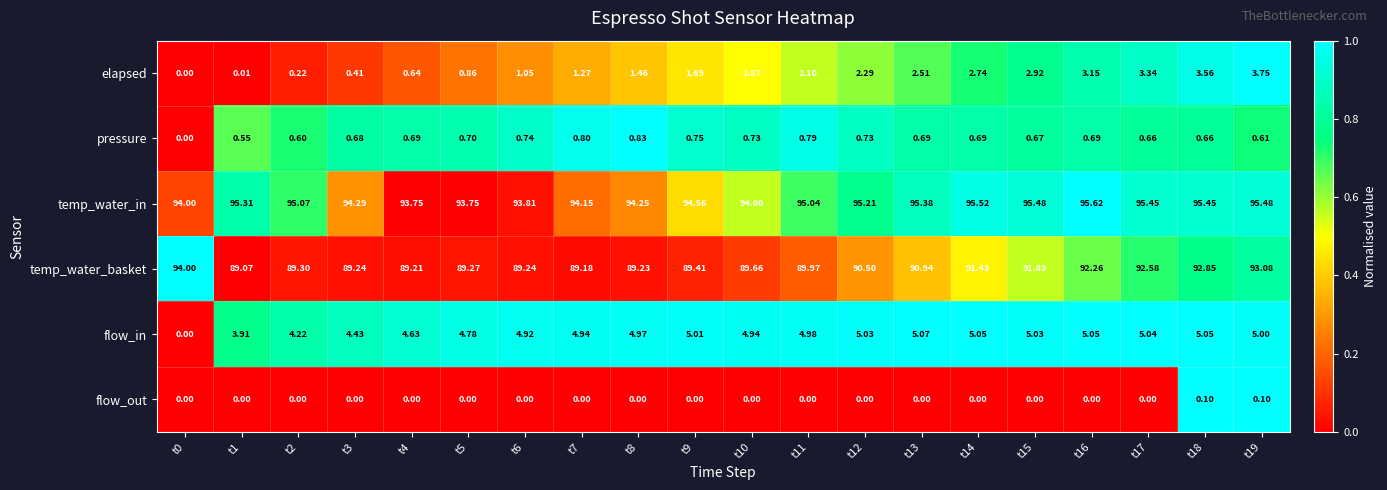

Which series has the largest total across all categories?

temp_water_in